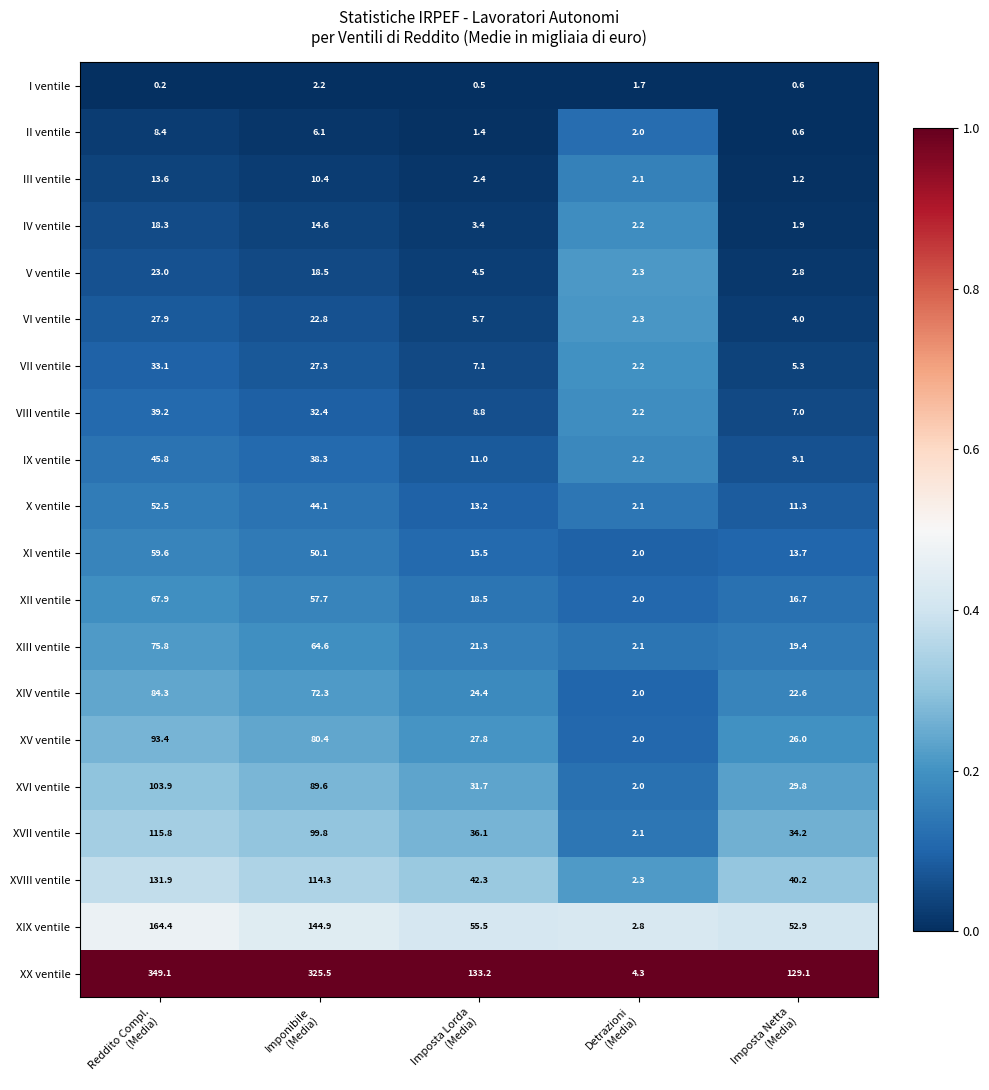

Which series has the widest spread of values?

XX ventile